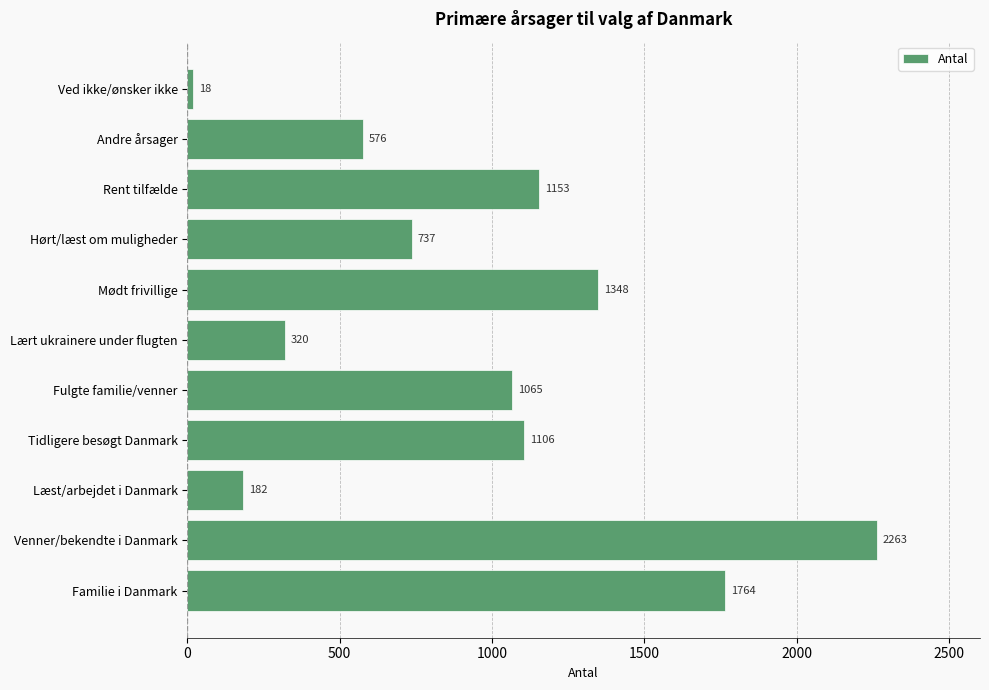

Reading bottom to top, list all the values displayed in this chart.

Familie i Danmark=1764	Venner/bekendte i Danmark=2263	Læst/arbejdet i Danmark=182	Tidligere besøgt Danmark=1106	Fulgte familie/venner=1065	Lært ukrainere under flugten=320	Mødt frivillige=1348	Hørt/læst om muligheder=737	Rent tilfælde=1153	Andre årsager=576	Ved ikke/ønsker ikke=18